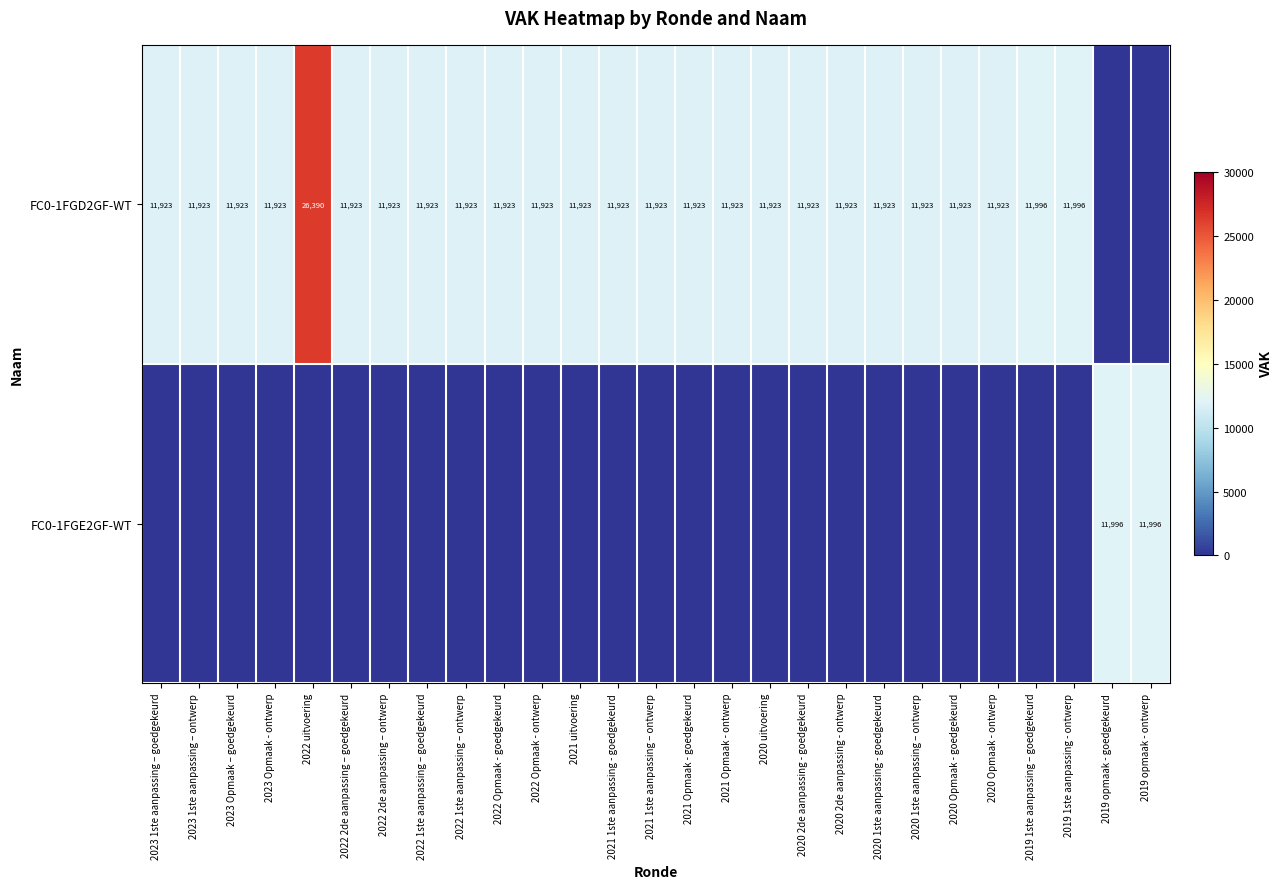

What is the sum of the FC0-1FGD2GF-WT values at 2019 1ste aanpassing - ontwerp and 2020 uitvoering?

23919